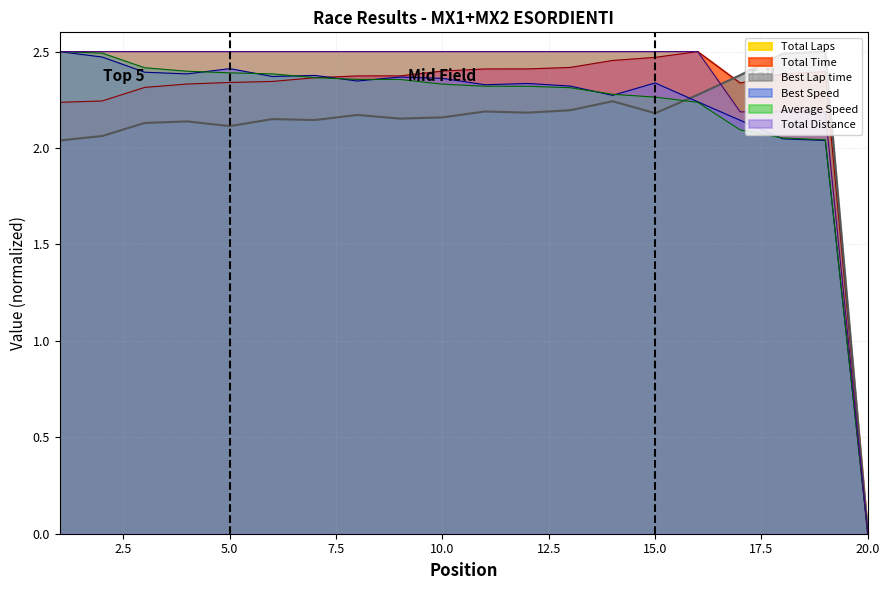

What is the value of the Best Lap time point at the 16th from the left?

2.3